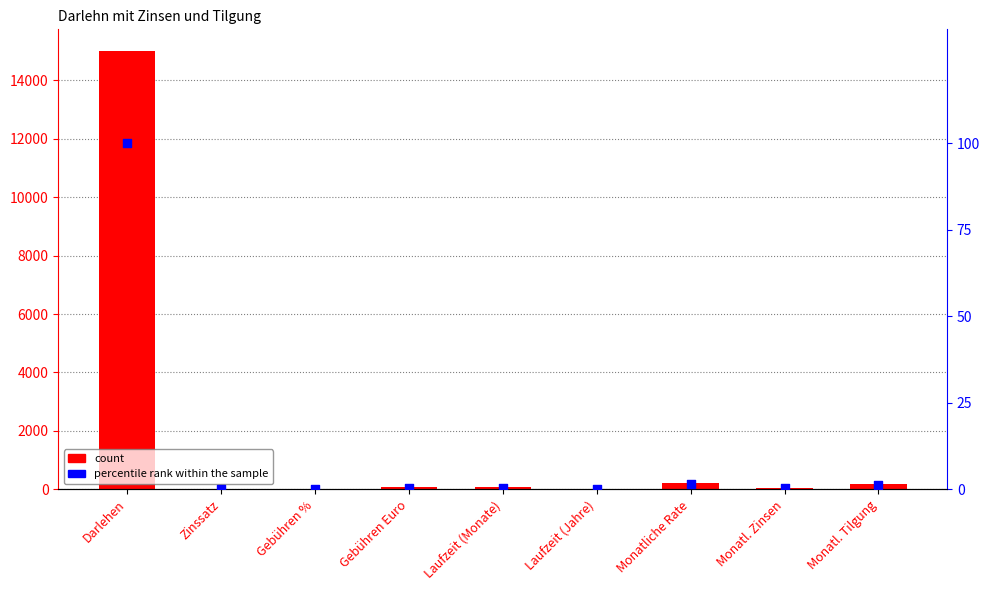

Is the value of percentile rank within the sample at Zinssatz greater than the value of count at Gebühren %?

No